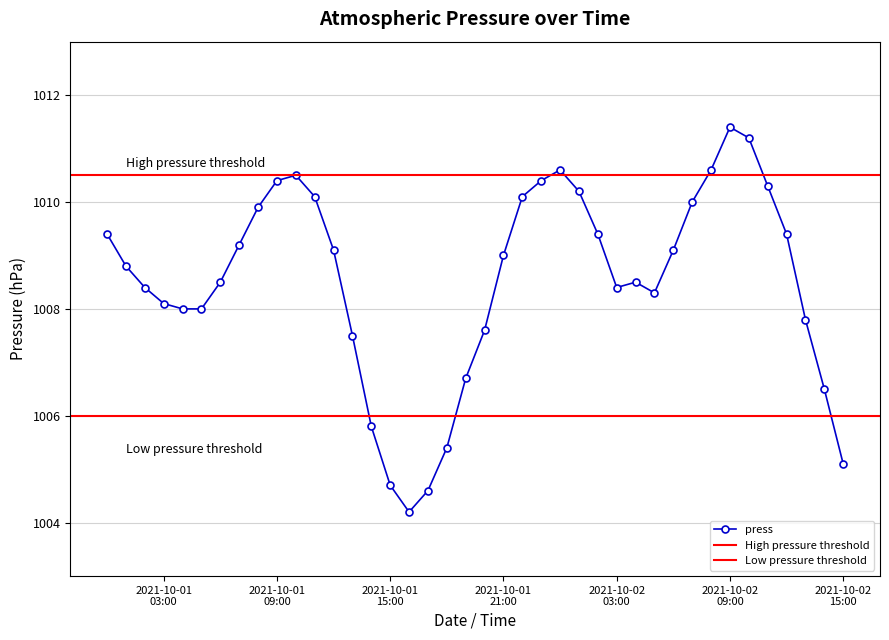

The chart shows a value of 252.5 at 2021-10-01 09:00. True or false?

False